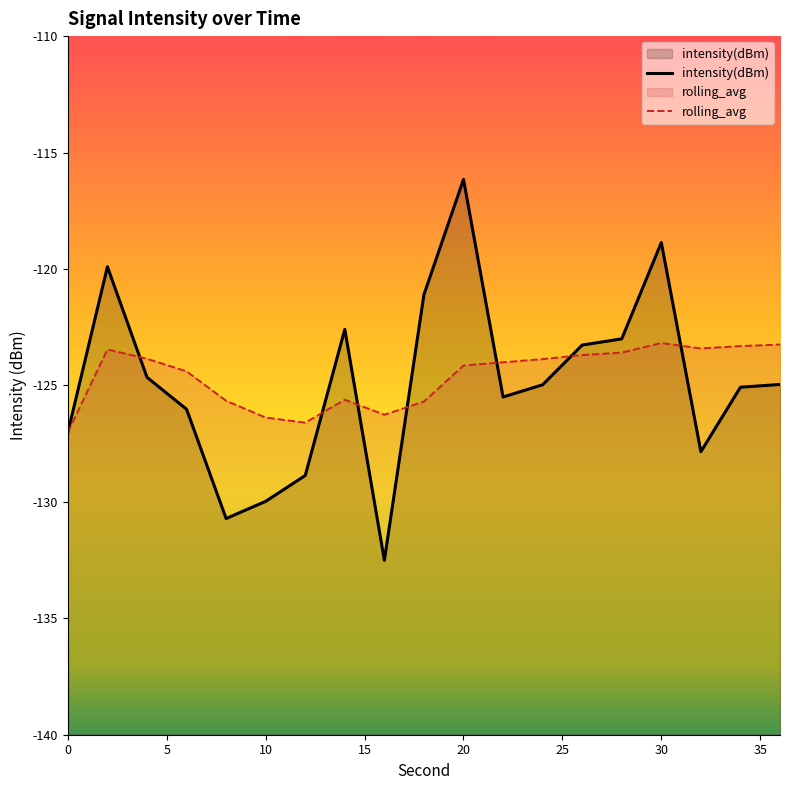

How many interior local peaks does the rolling_avg series have?

3